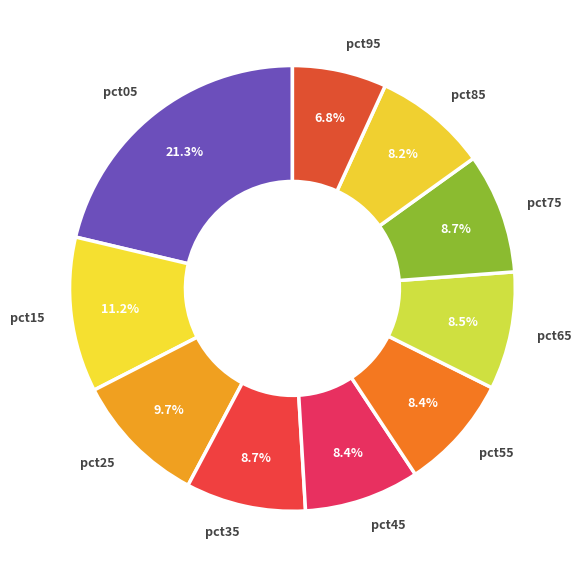

How many slices are in this pie chart?

10